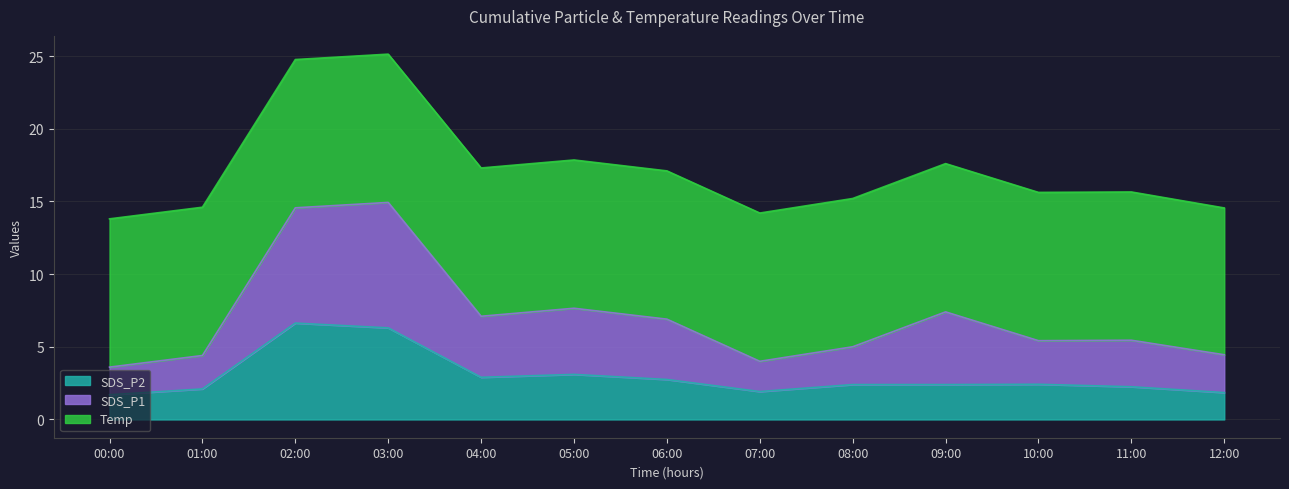

What is the label of the 1st point from the left?

00:00